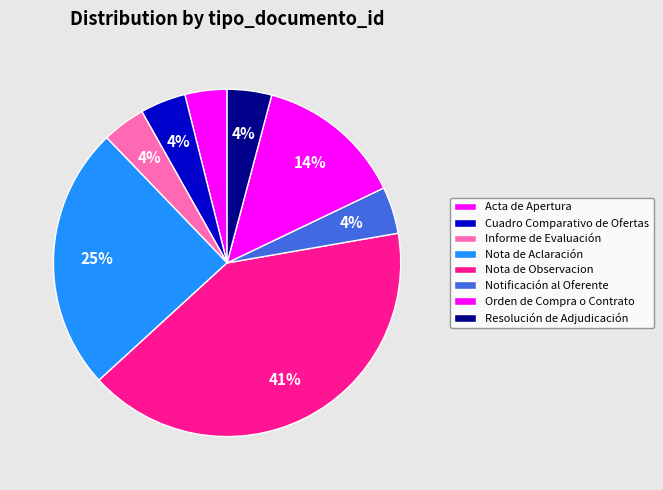

The Resolución de Adjudicación slice represents 4% of the pie. True or false?

True